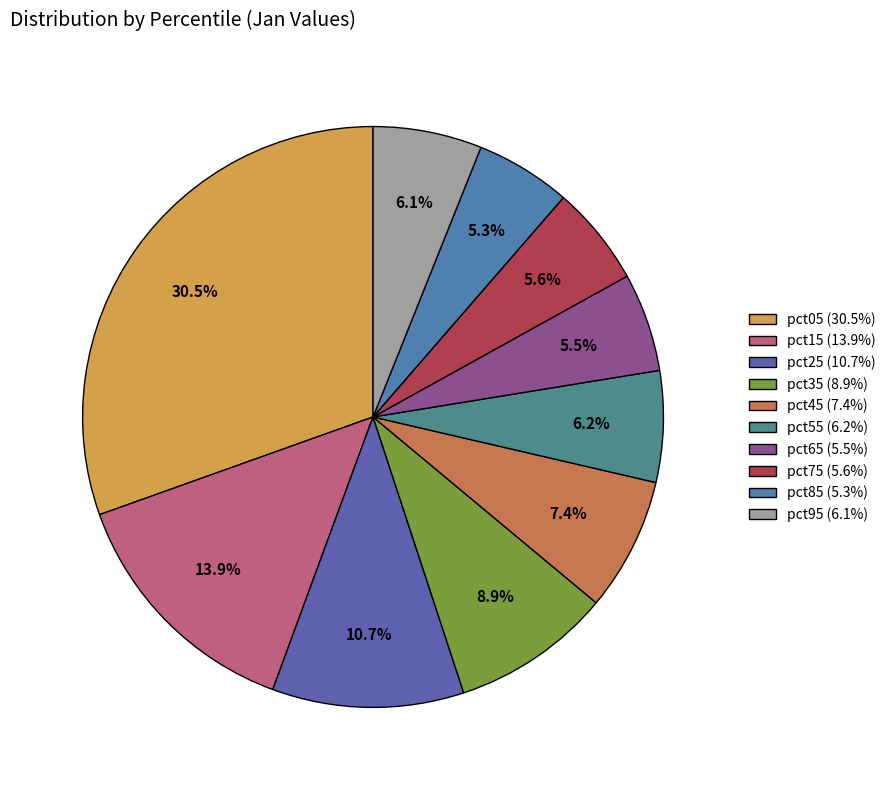

Rank the categories by value from highest to lowest.

pct05, pct15, pct25, pct35, pct45, pct55, pct95, pct75, pct65, pct85